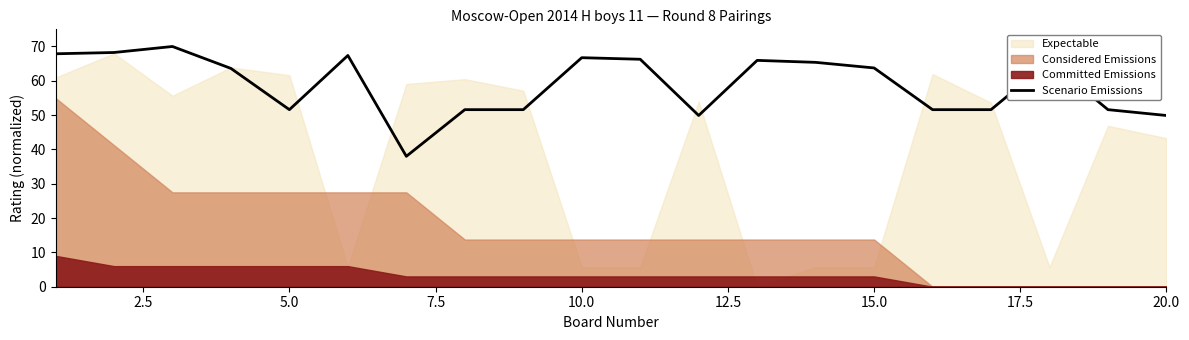

What is the maximum value for Scenario Emissions?

70.0